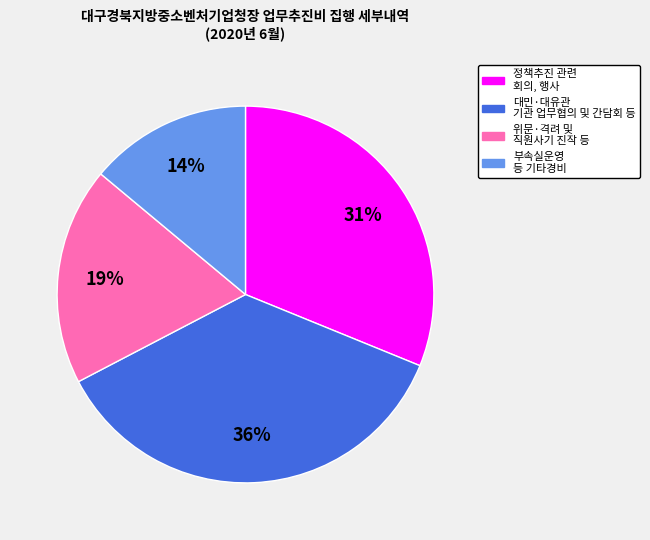

To the nearest percent, what is the average slice percentage?

25%